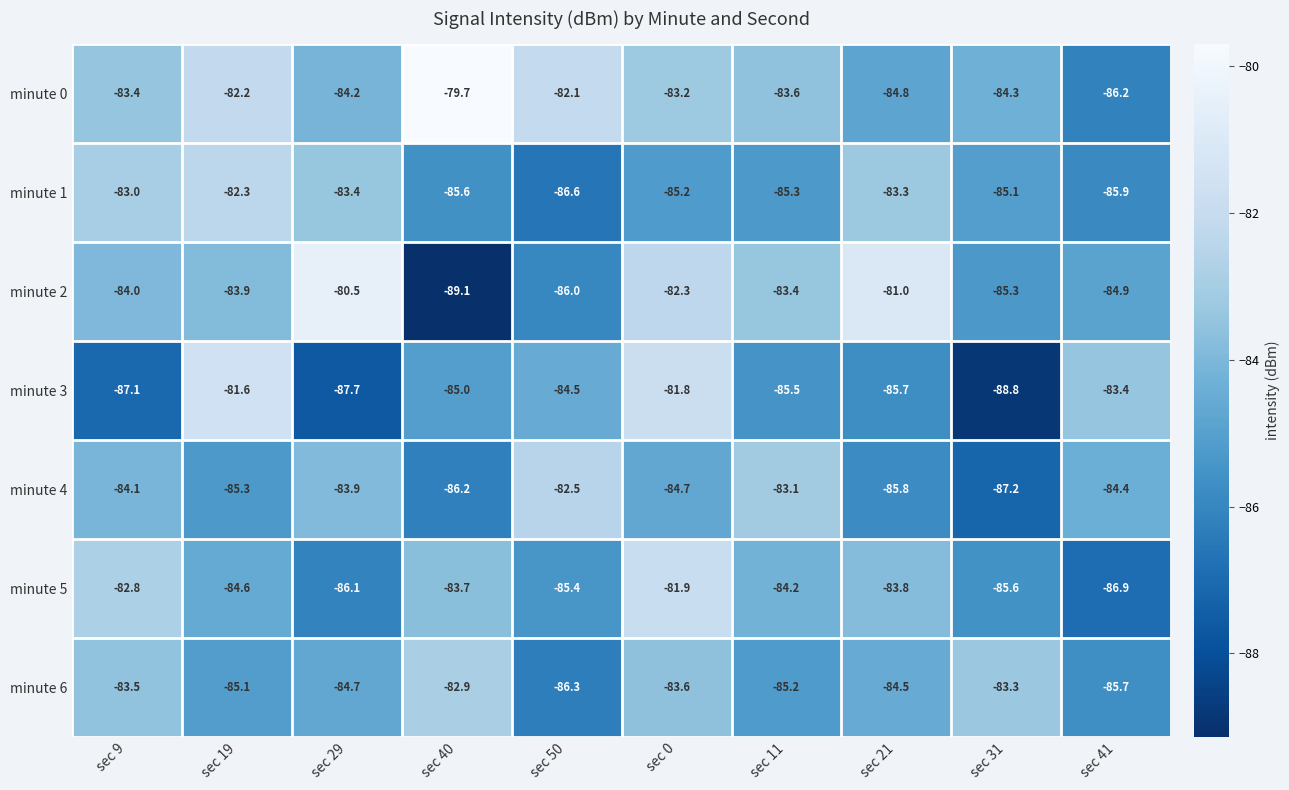

Which series has the widest spread of values?

minute 2